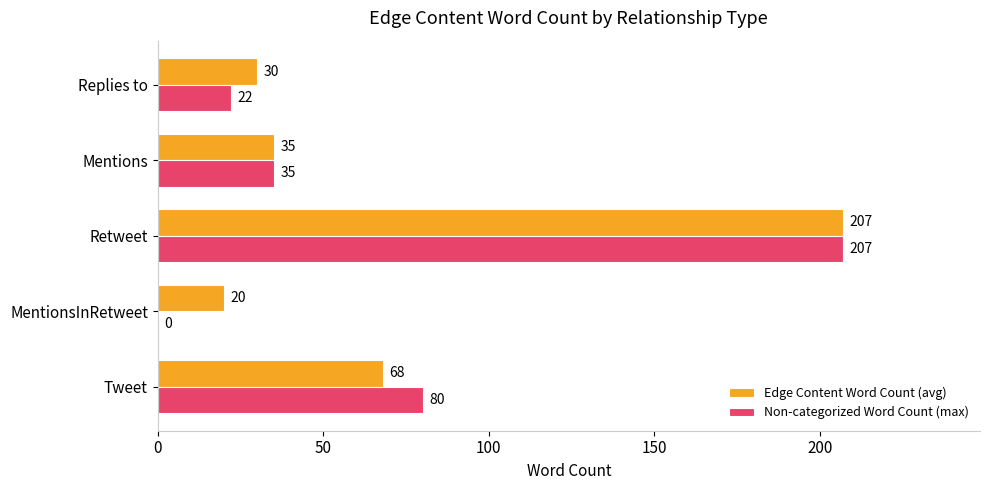

What is the sum of all Edge Content Word Count (avg) values?

360